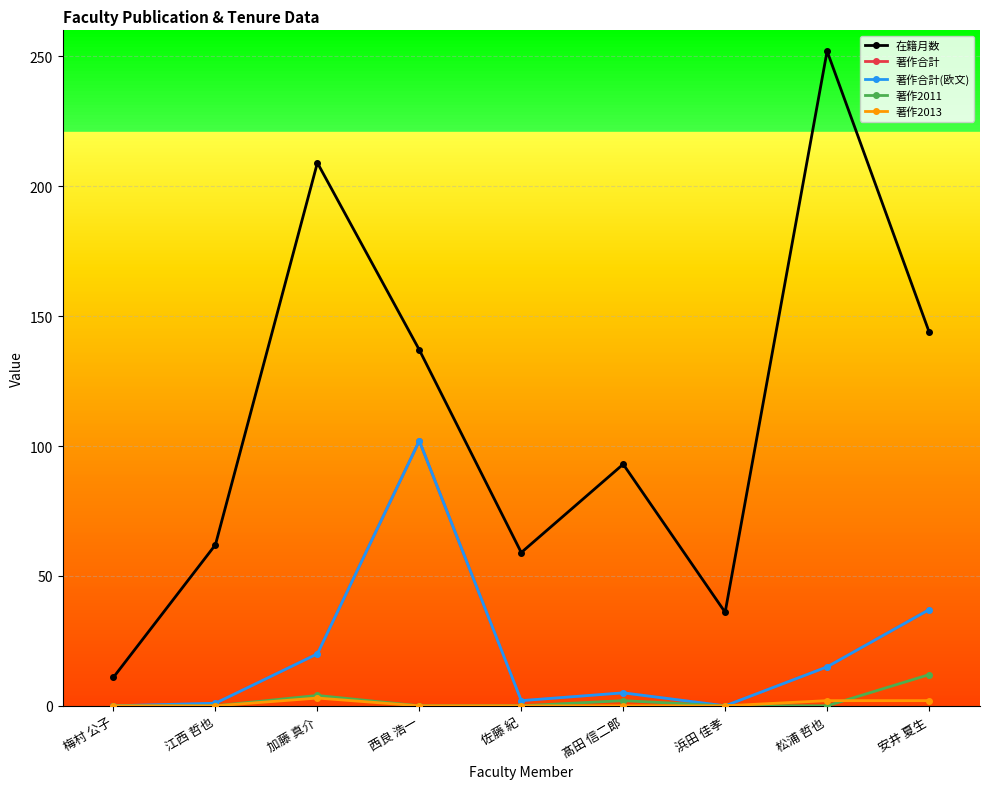

What is the greatest value displayed?

252